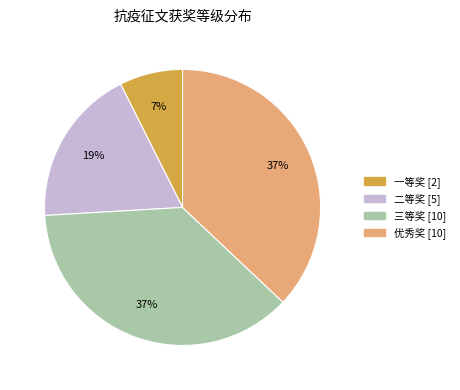

Does 一等奖 represent more than half of the total?

No